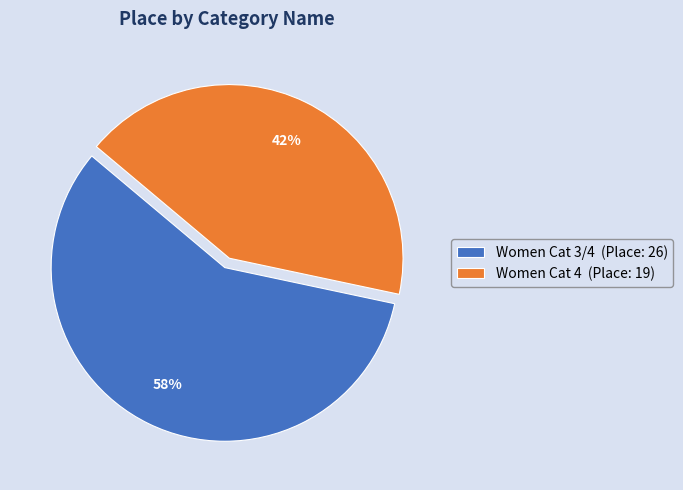

Which slice is the smallest?

Women Cat 4